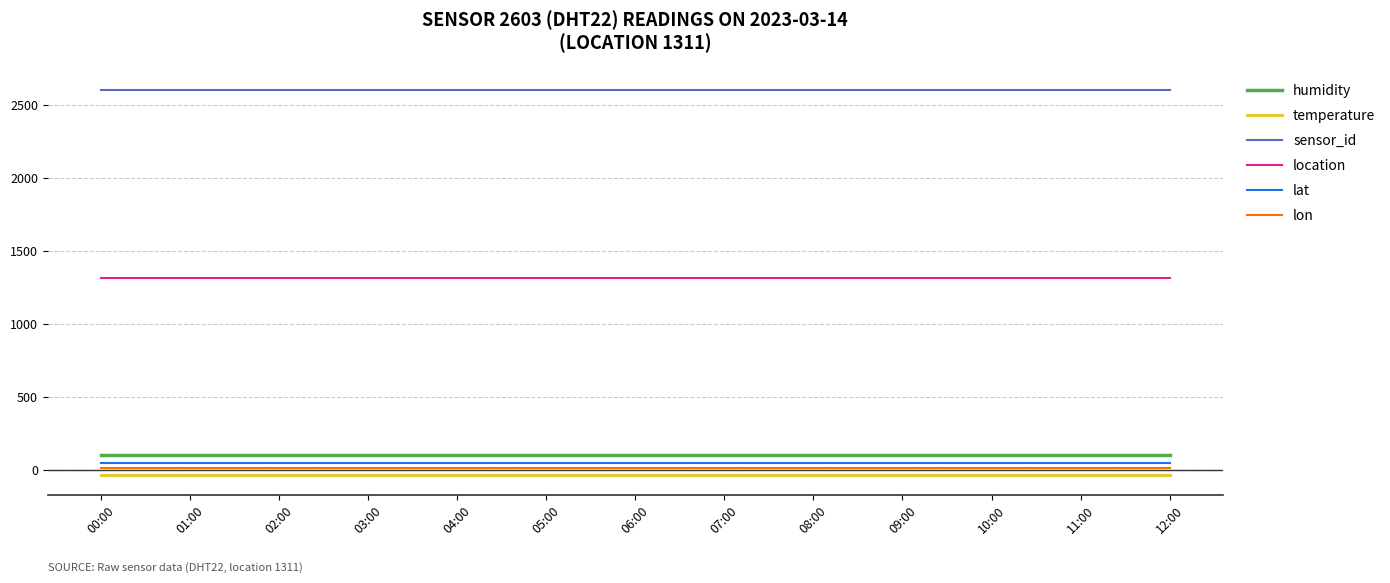

True or false: lat has a value of 48.0 at 06:00.

True